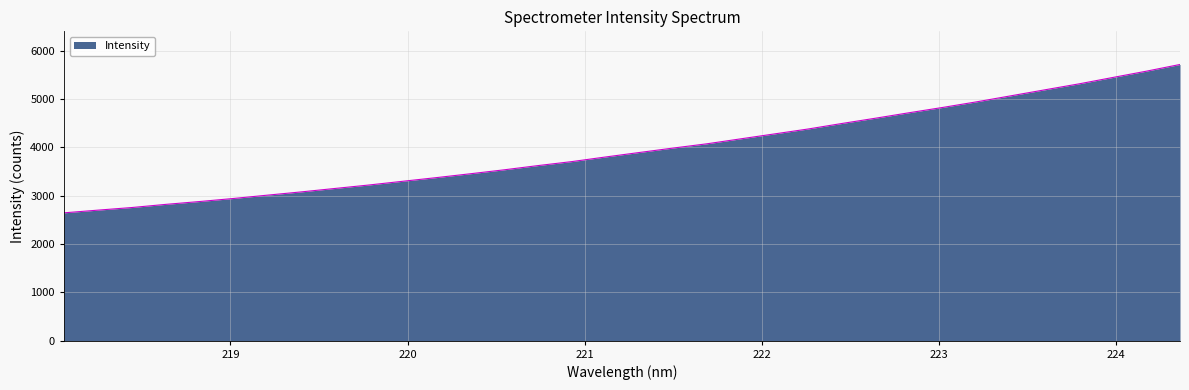

How many lines are shown in the chart?

1